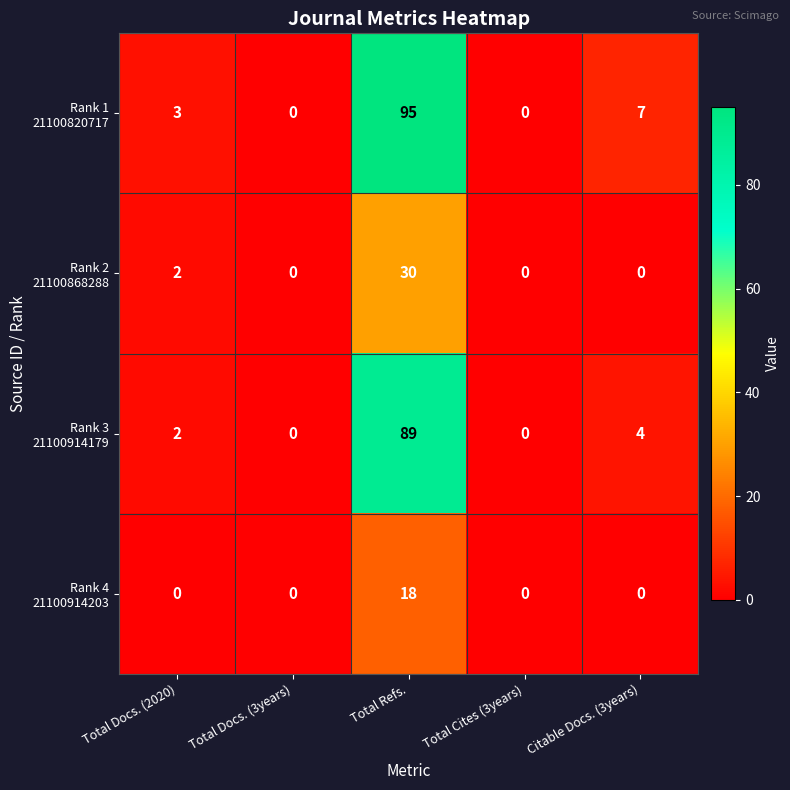

What is the spread (max minus min) of values at Total Docs. (2020)?

3